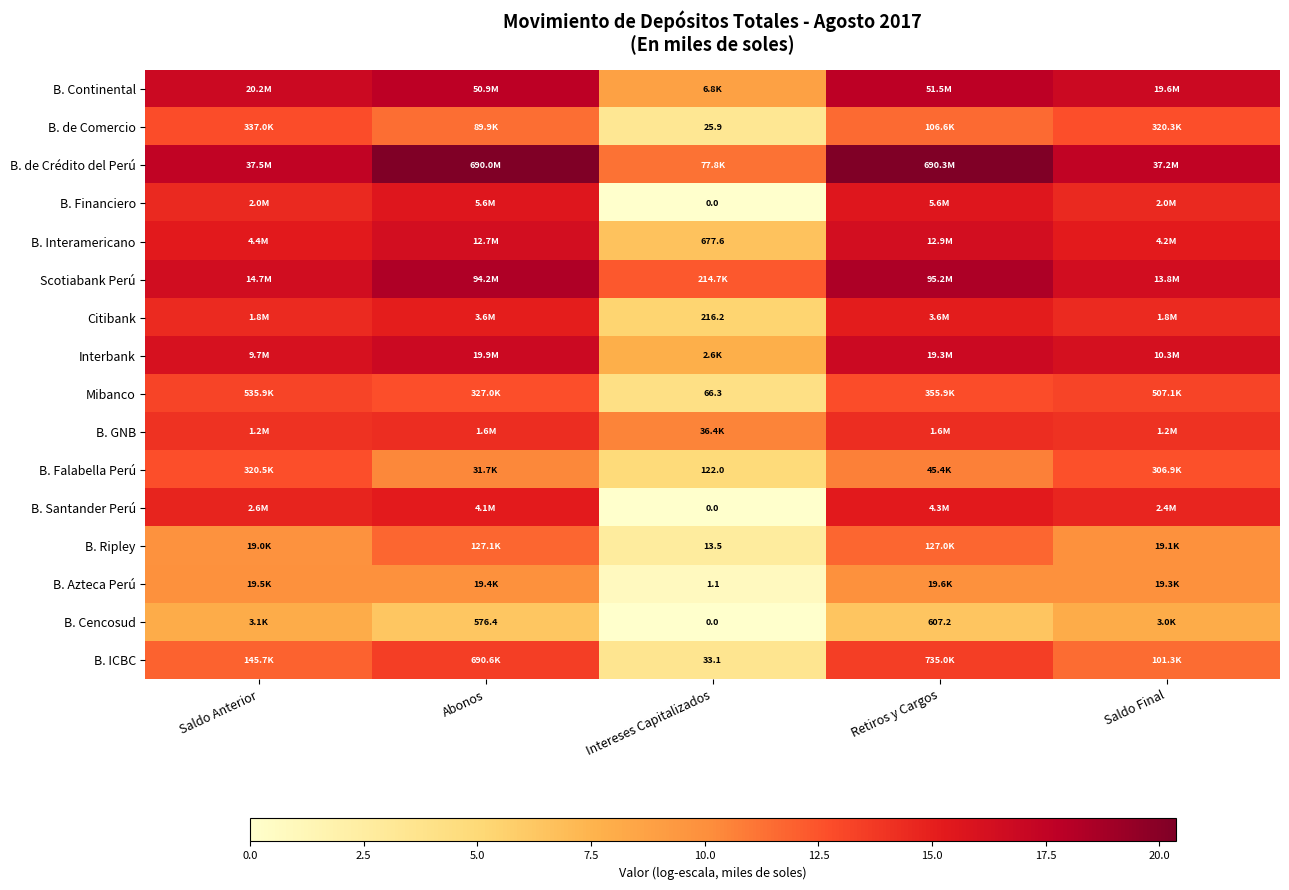

At which label is Scotiabank Perú closest to 15?

Saldo Final